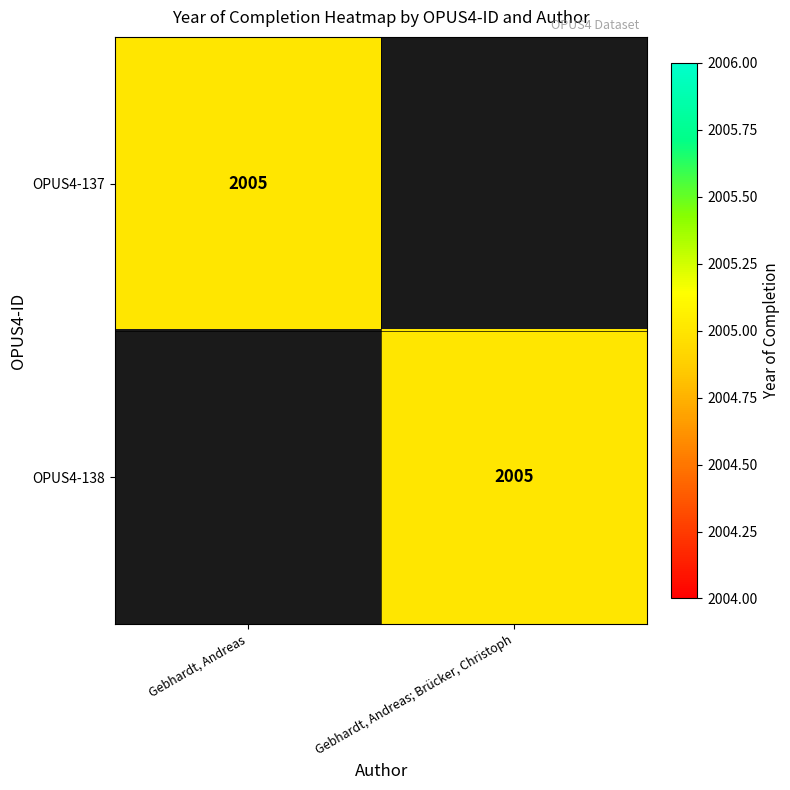

Which has a higher value, Gebhardt, Andreas; Brücker, Christoph or Gebhardt, Andreas?

Gebhardt, Andreas